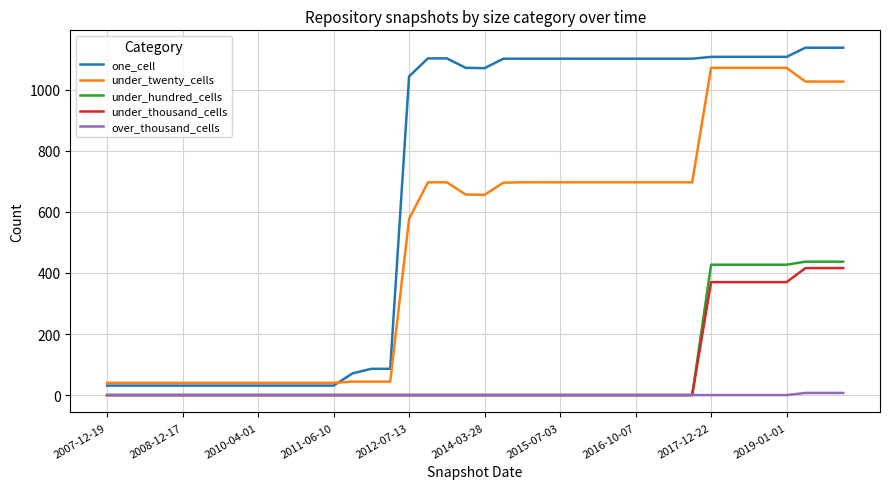

What is the highest value of the under_thousand_cells series?

416